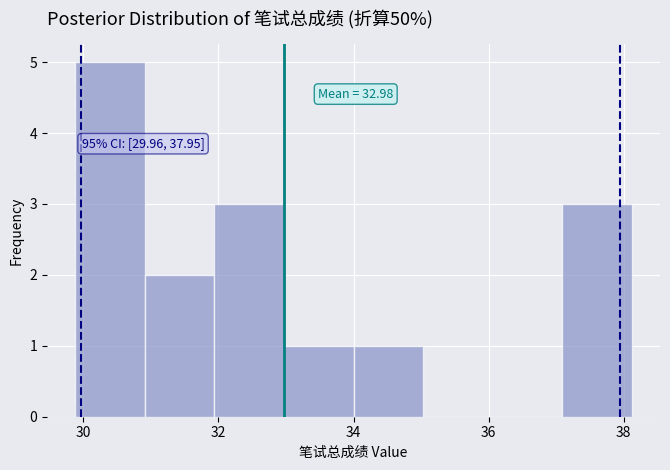

Which range on the x-axis has the tallest bar?

29.8 to 31.0